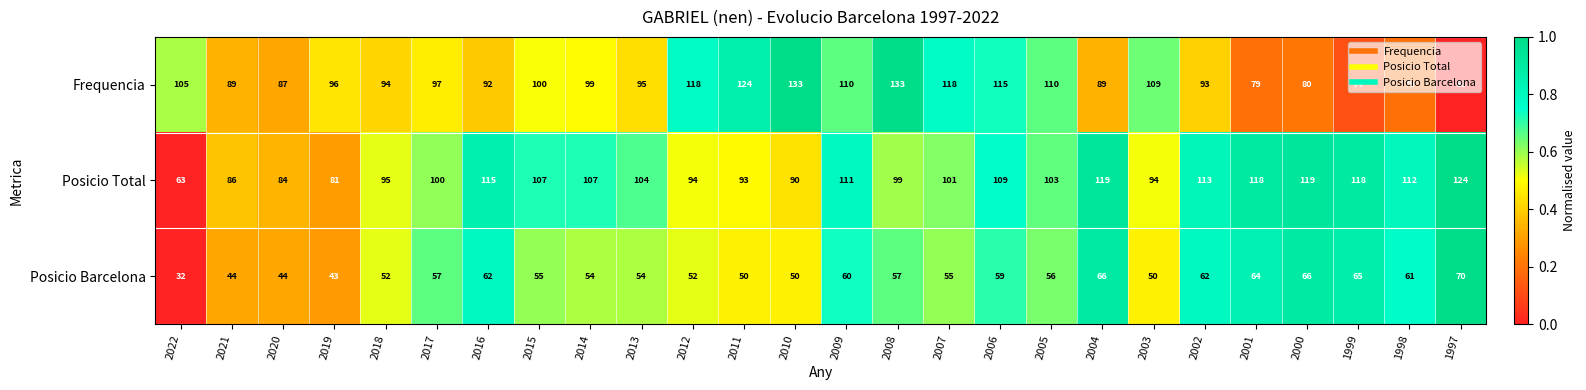

What is the maximum value for Posicio Total?

124